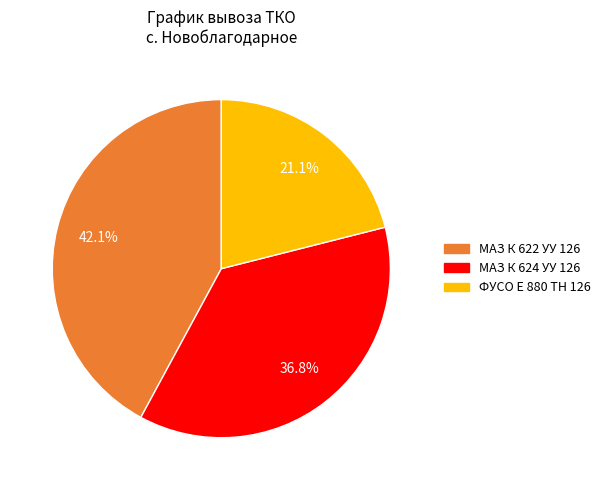

Is there any slice that represents more than half of the pie?

No